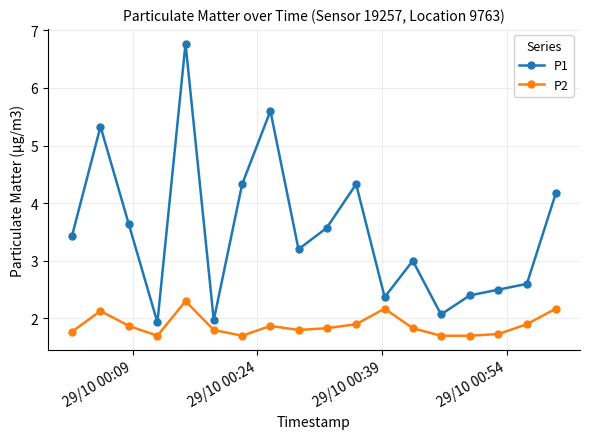

List the series in order of their peak value, highest first.

P1, P2